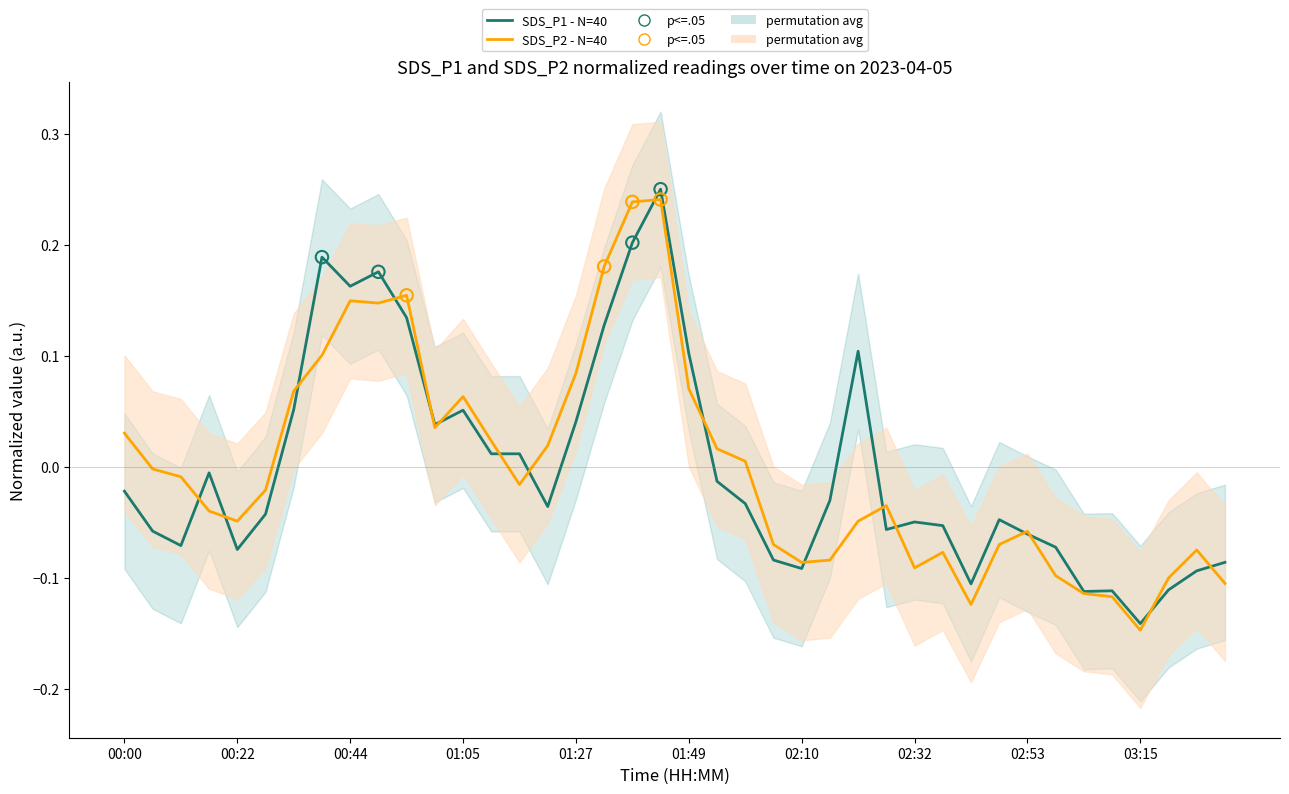

Which series reaches the minimum Y coordinate?

SDS_P2